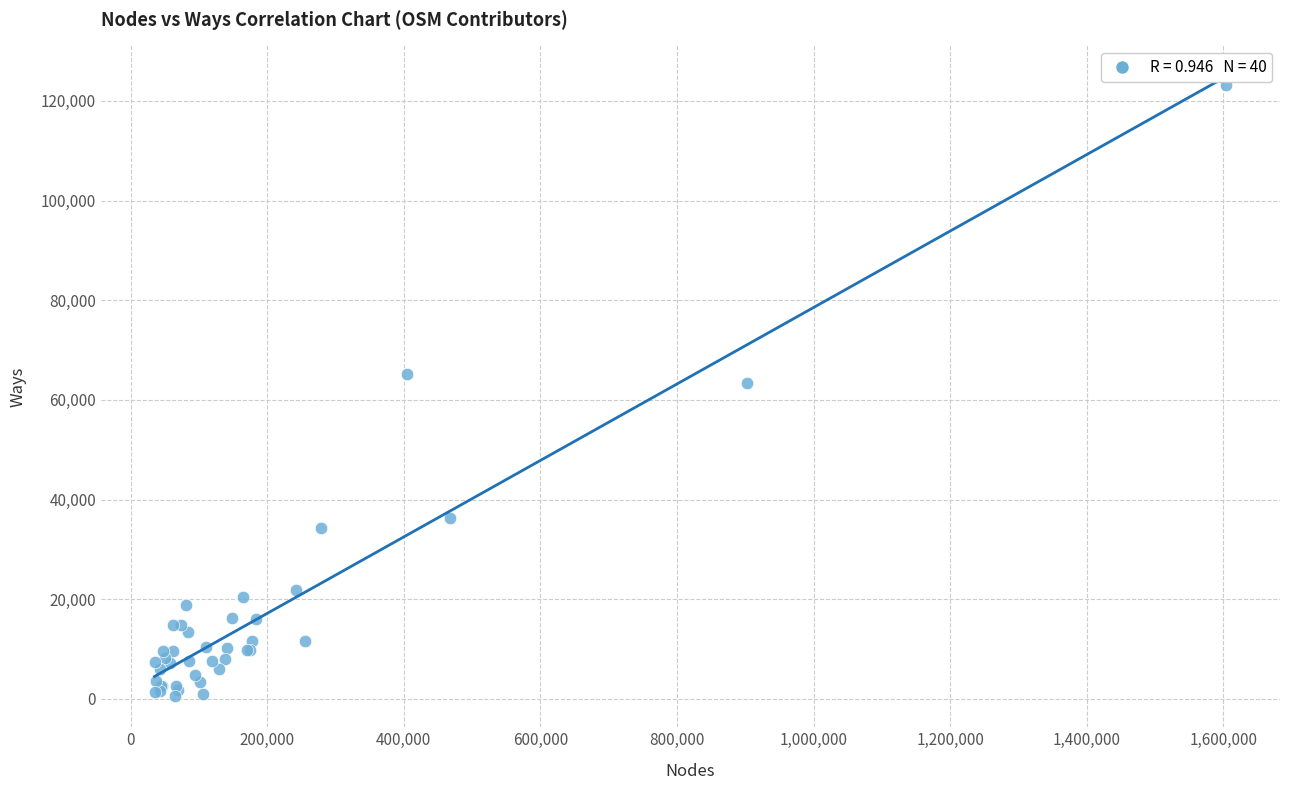

What Y value in the scatter plot is closest to 61882?

63365